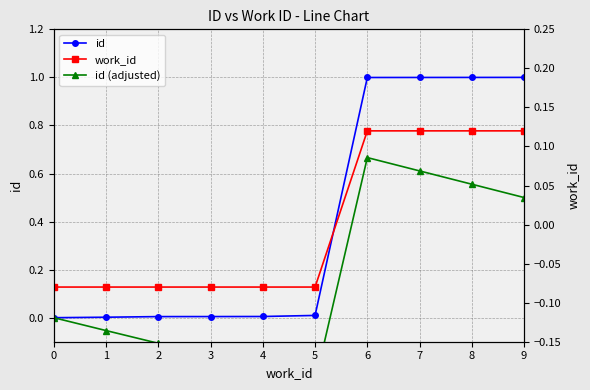

What is the smallest value displayed?

-0.3